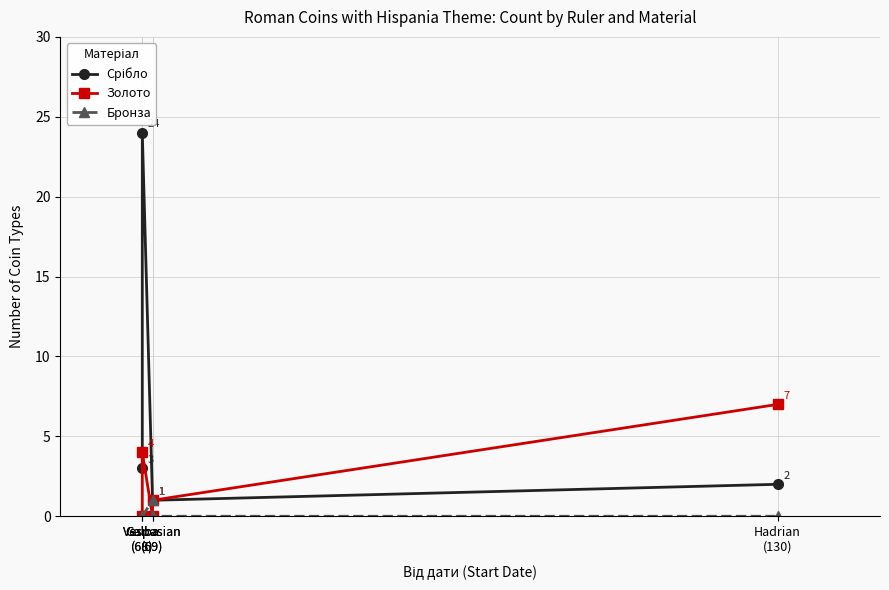

List the labels in order of Бронза value, largest first.

Vespasian
(69), Galba
(68), Galba
(68), Vespasian
(69), Hadrian
(130)